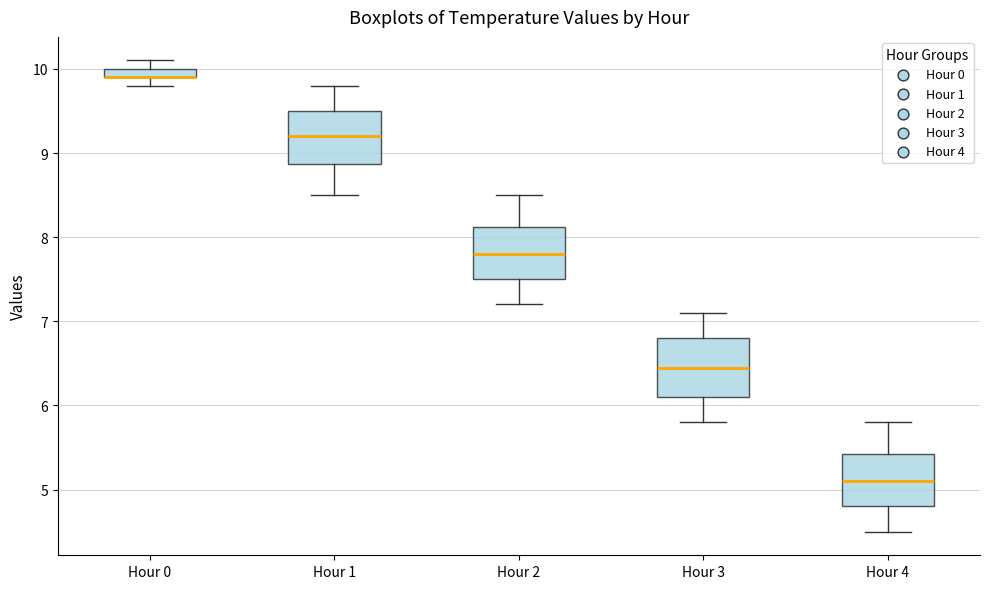

Where does the lower whisker of the box for Hour 1 end on the y-axis? The values are not printed on the chart, so give them approximately, as read against the axis.

8.5